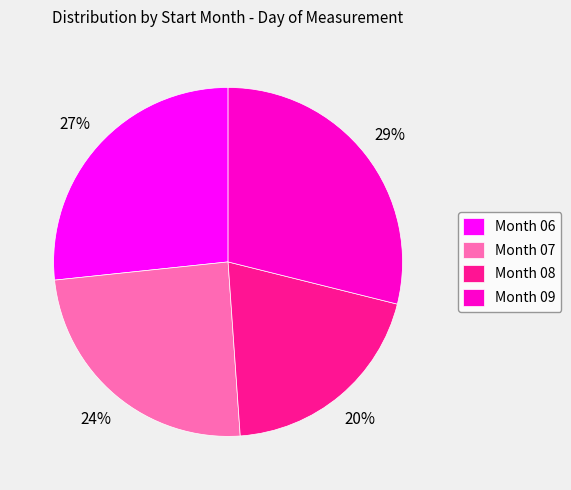

What is the ratio of the value at Month 09 to the value at Month 06?

1.1